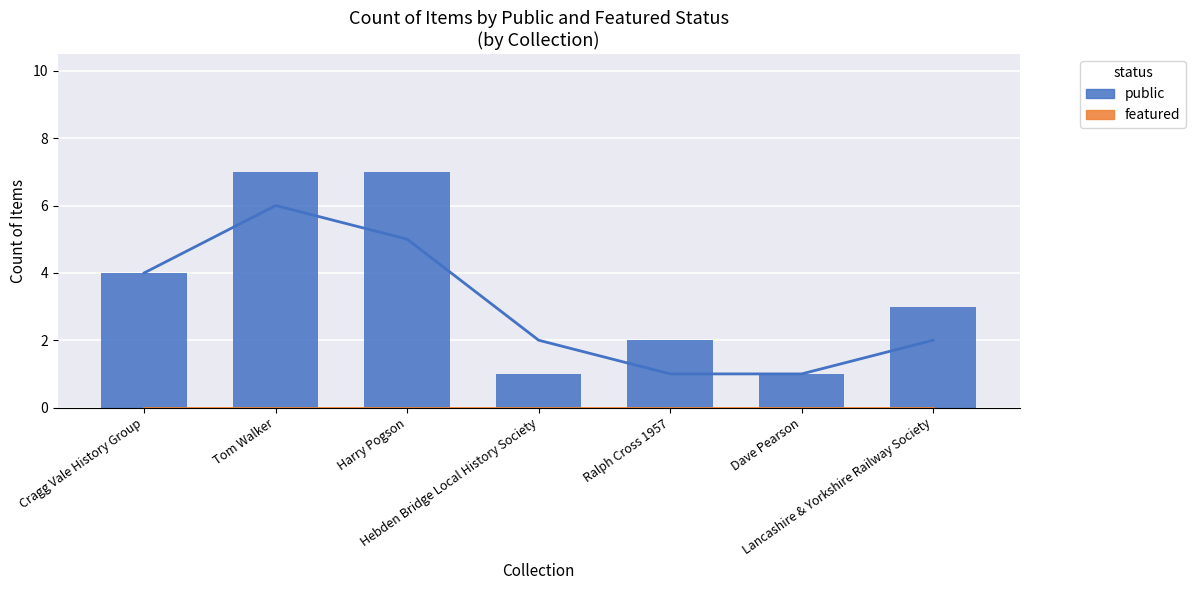

Does the chart contain any negative values?

No